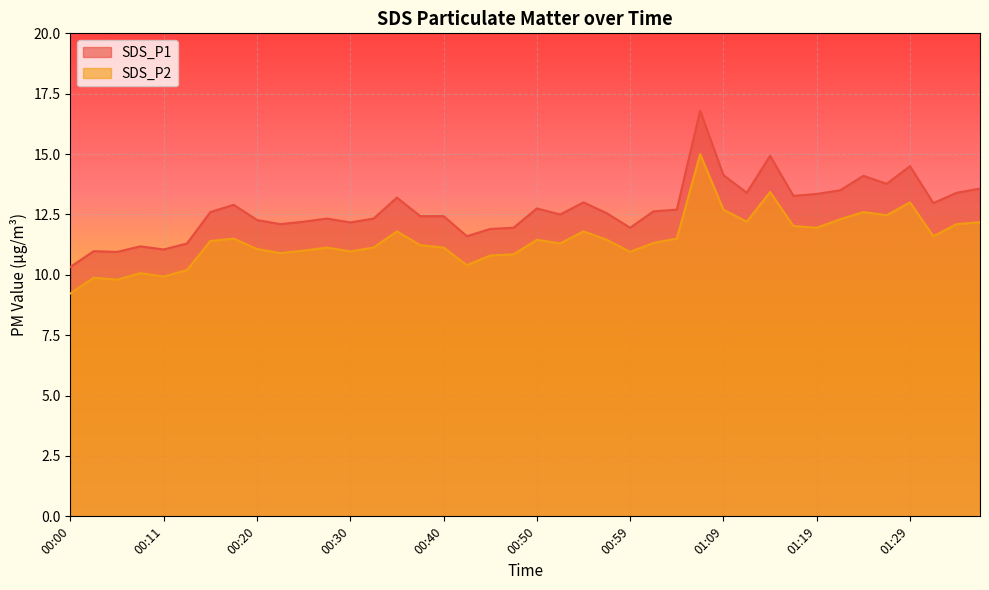

Reading left to right, what are all the values shown in this chart?

SDS_P1: 10.3	11.0	10.9	11.2	11.1	11.3	12.6	12.9	12.3	12.1	12.2	12.3	12.2	12.3	13.2	12.4	12.4	11.6	11.9	11.9	12.8	12.5	13.0	12.6	11.9	12.6	12.7	16.8	14.1	13.4	14.9	13.3	13.3	13.5	14.1	13.8	14.5	13.0	13.4	13.6
SDS_P2: 9.2	9.9	9.8	10.1	9.9	10.2	11.4	11.5	11.1	10.9	11.0	11.1	11.0	11.1	11.8	11.2	11.1	10.4	10.8	10.8	11.4	11.3	11.8	11.4	10.9	11.3	11.5	15.0	12.7	12.2	13.4	12.0	11.9	12.3	12.6	12.5	13.0	11.6	12.1	12.2